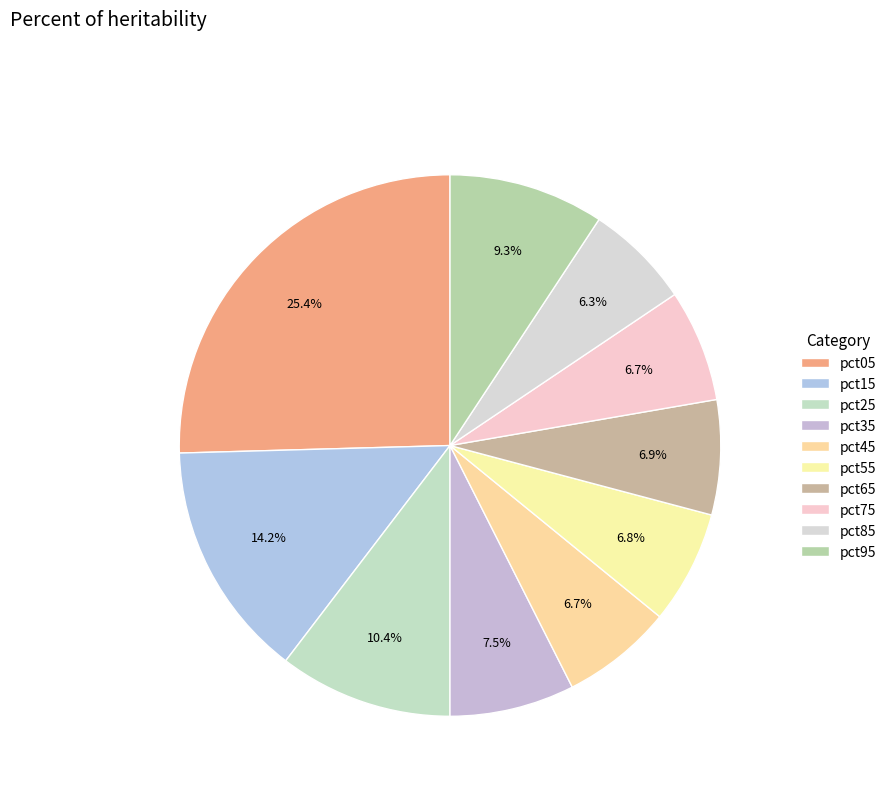

To the nearest percent, what portion does pct95 represent?

9%